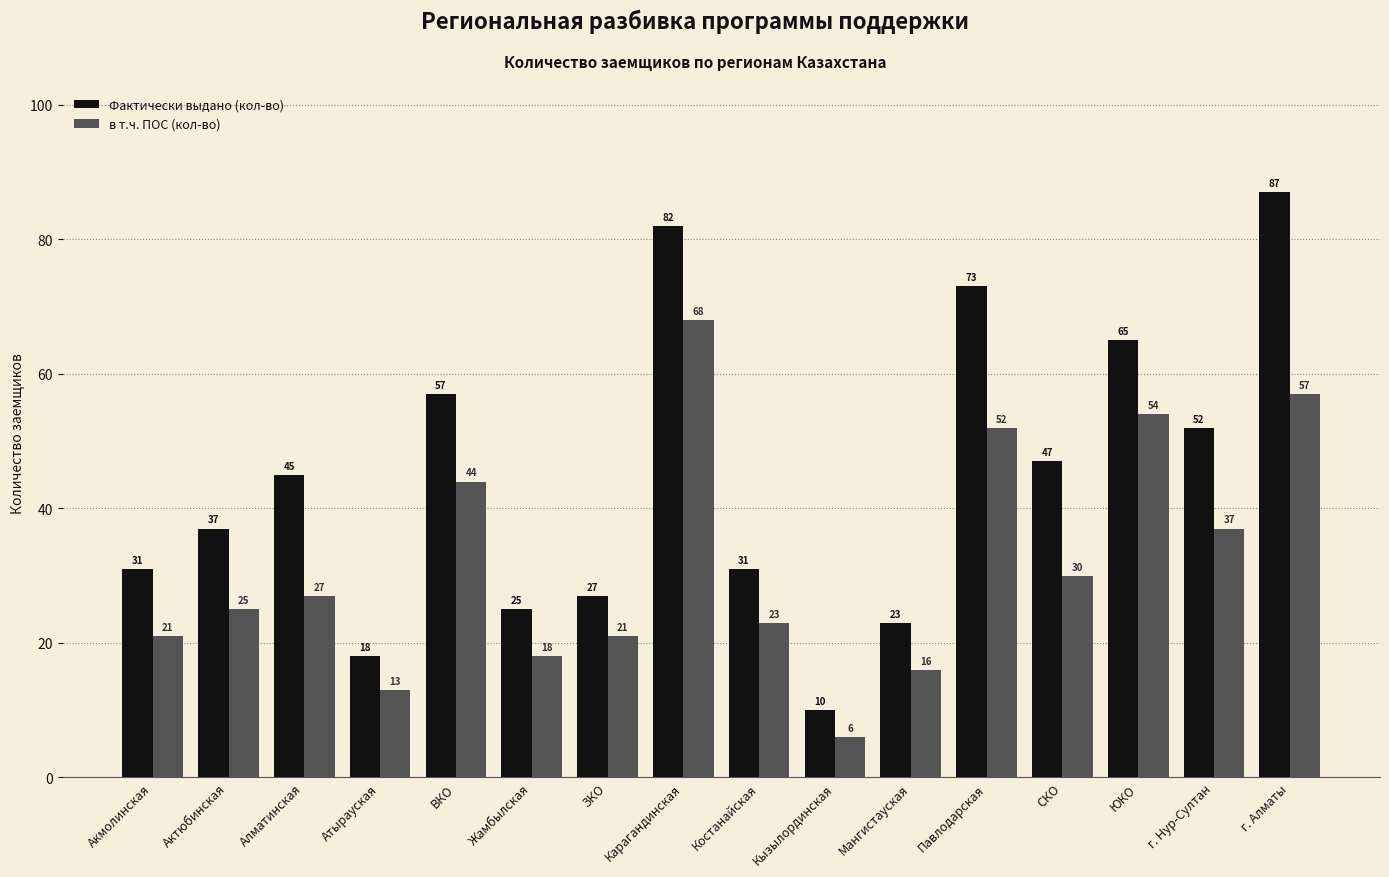

Does the chart contain stacked bars?

No